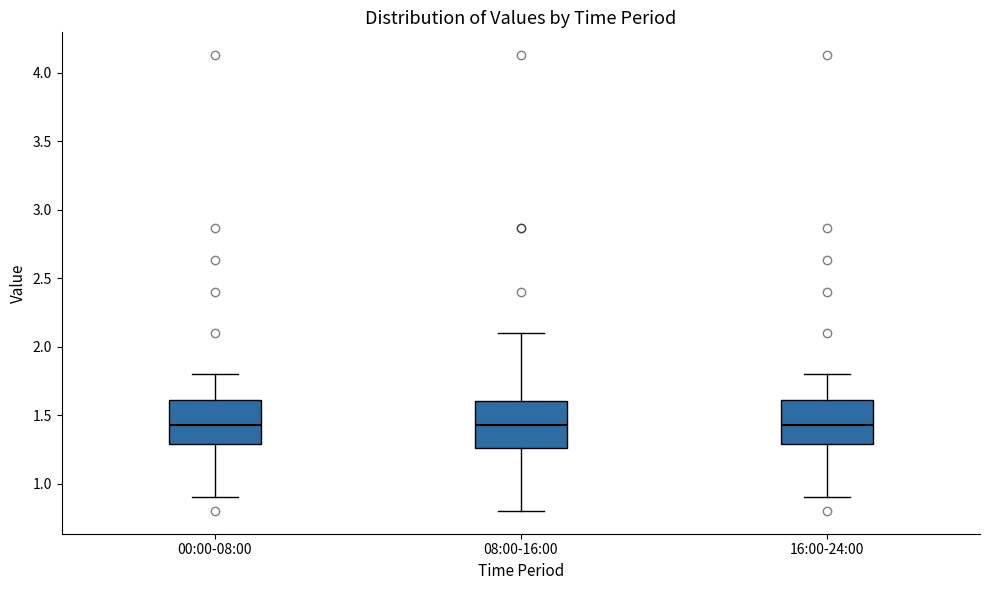

Reading left to right, transcribe this box plot: for each box, give where its median line is, the range the box spans, and where its two whiskers end, as read against the y-axis. The values are not printed on the chart, so give them approximately, as read against the axis.

00:00-08:00: median 1.45, box 1.30 to 1.60, whiskers 0.90 to 1.80
08:00-16:00: median 1.45, box 1.25 to 1.60, whiskers 0.80 to 2.10
16:00-24:00: median 1.45, box 1.30 to 1.60, whiskers 0.90 to 1.80